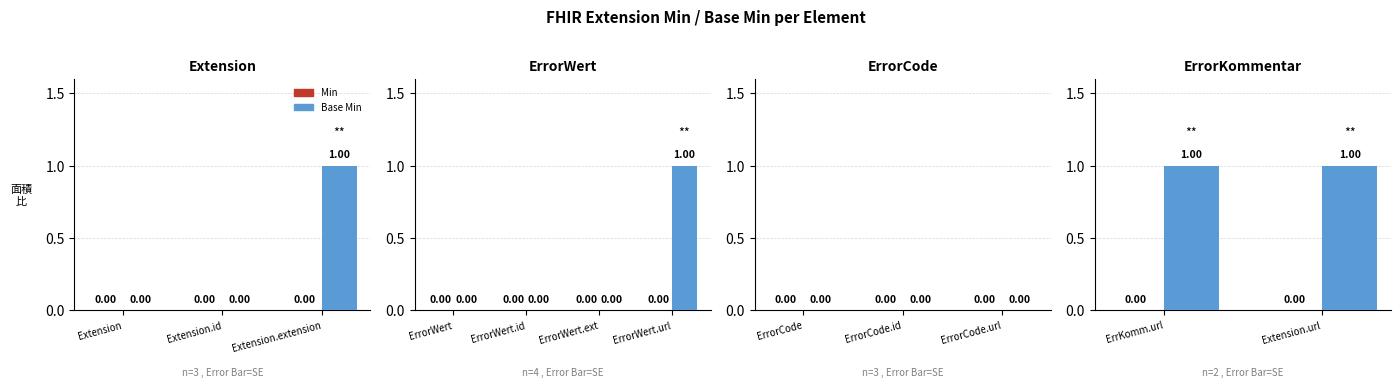

Between ErrKomm.url and Extension.url, which is larger?

ErrKomm.url